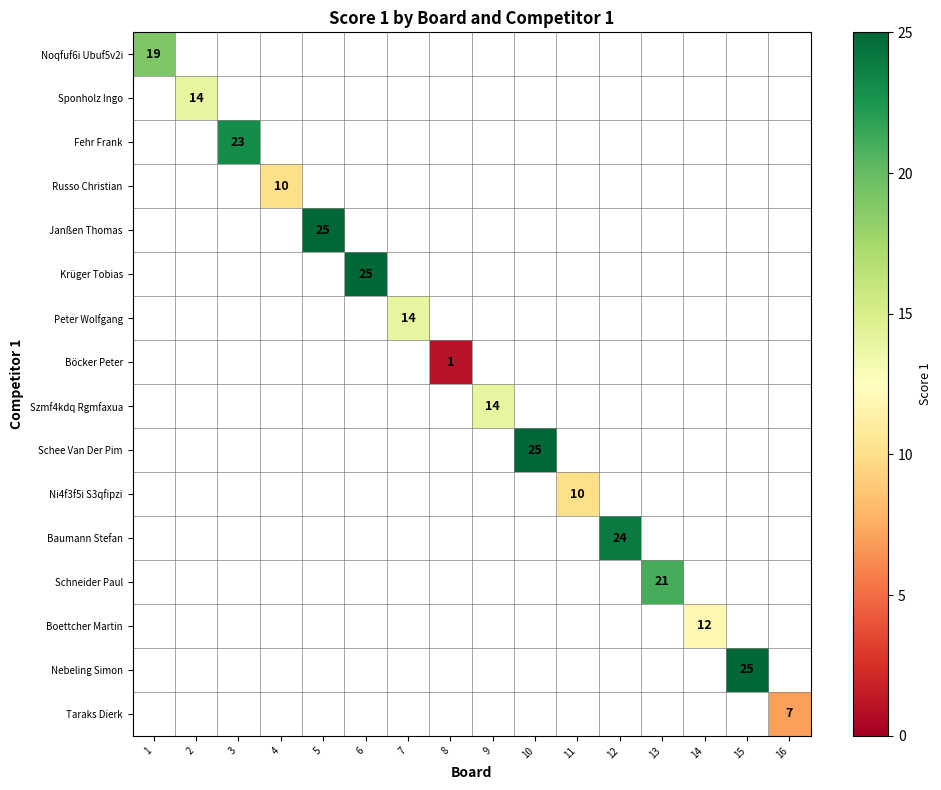

What is the maximum value shown in the chart?

25.0